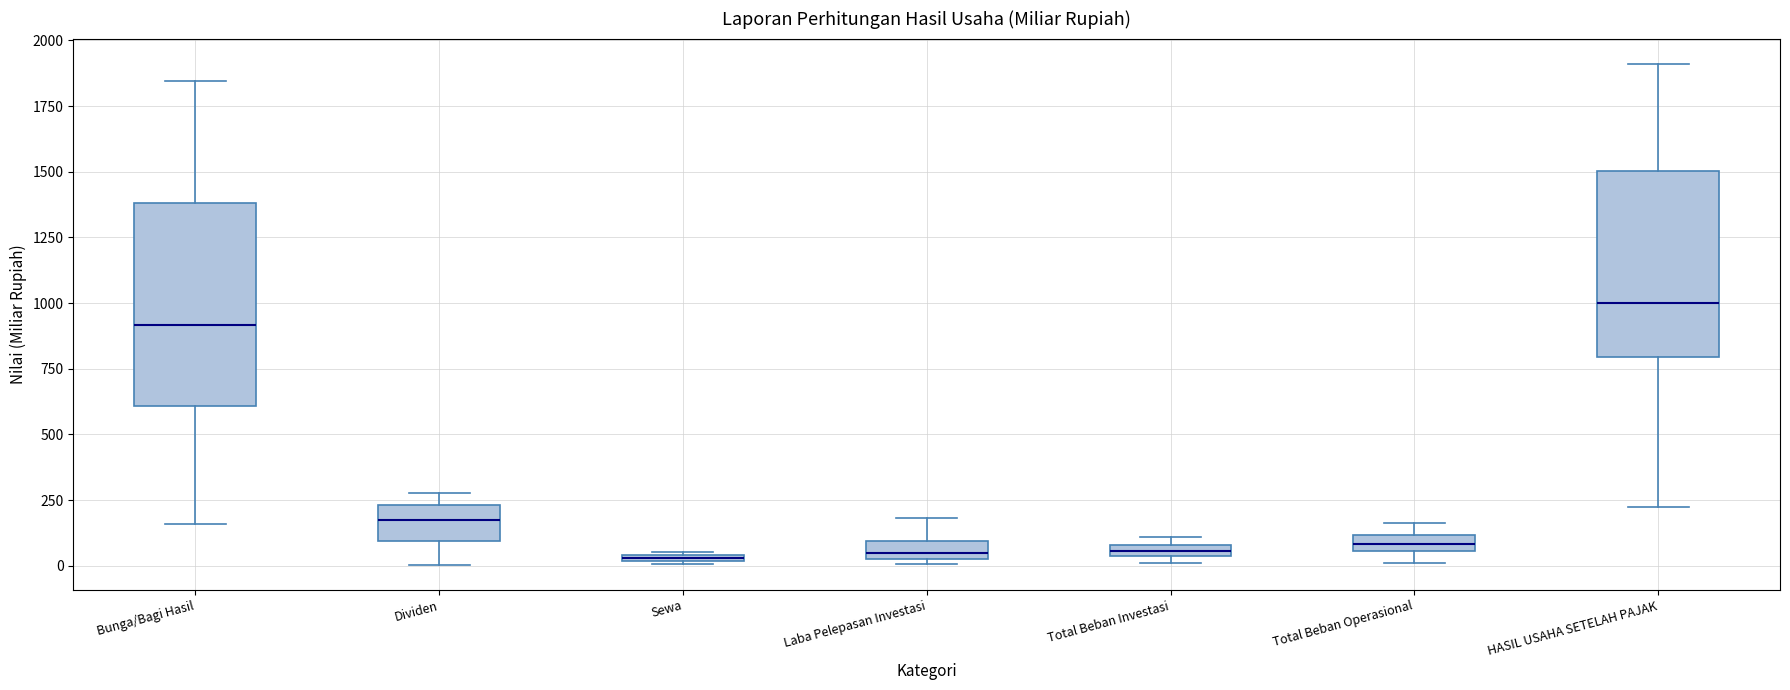

Where is the upper edge of the box for Total Beban Investasi on the y-axis? The values are not printed on the chart, so give them approximately, as read against the axis.

100